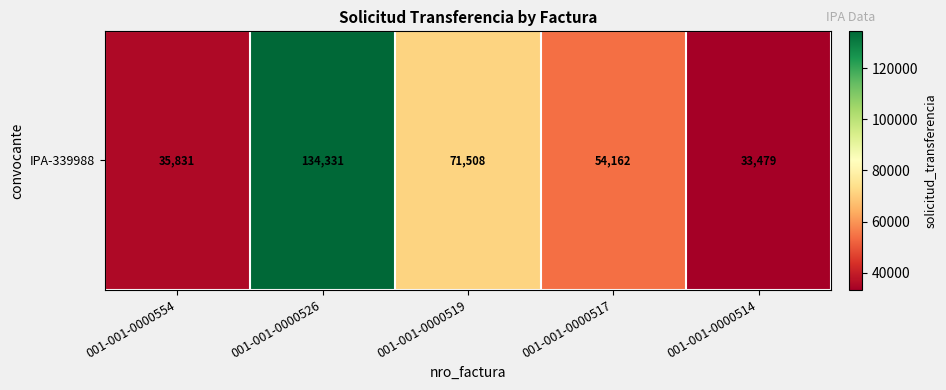

Is it true that the value at 001-001-0000554 is 35831?

True